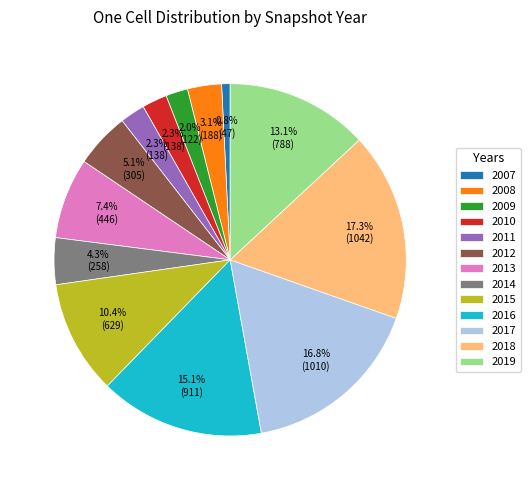

What is the total percentage of 2011 and 2016?

17.4%